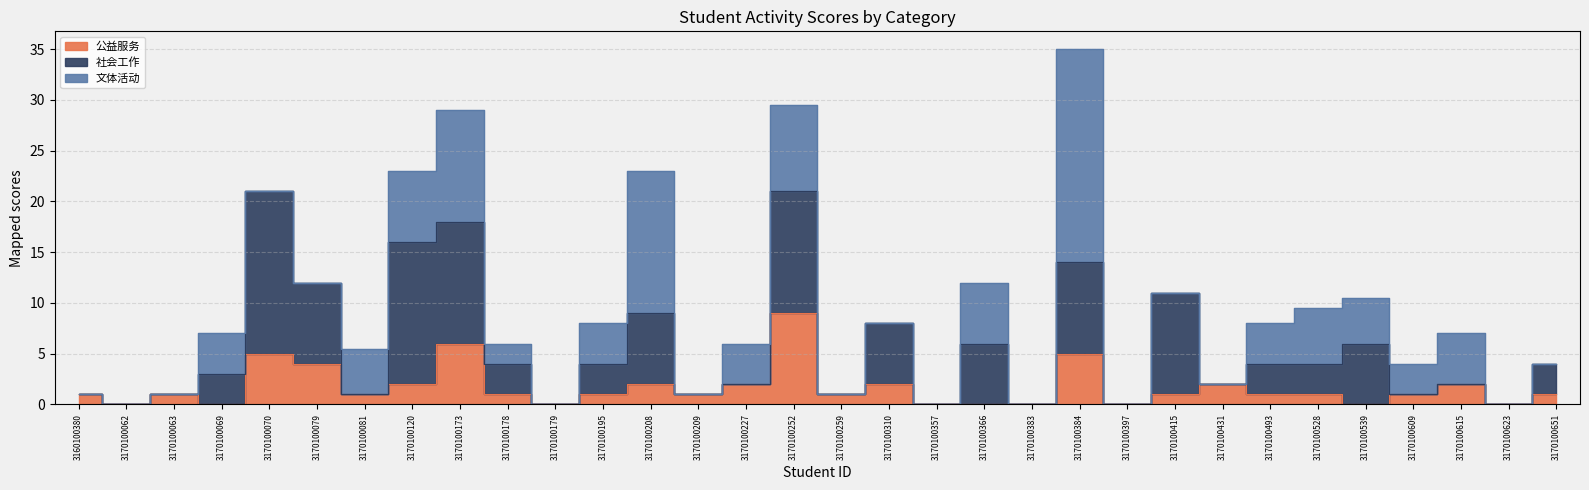

In 文体活动, how many points are lower than both neighbors (excluding endpoints)?

4